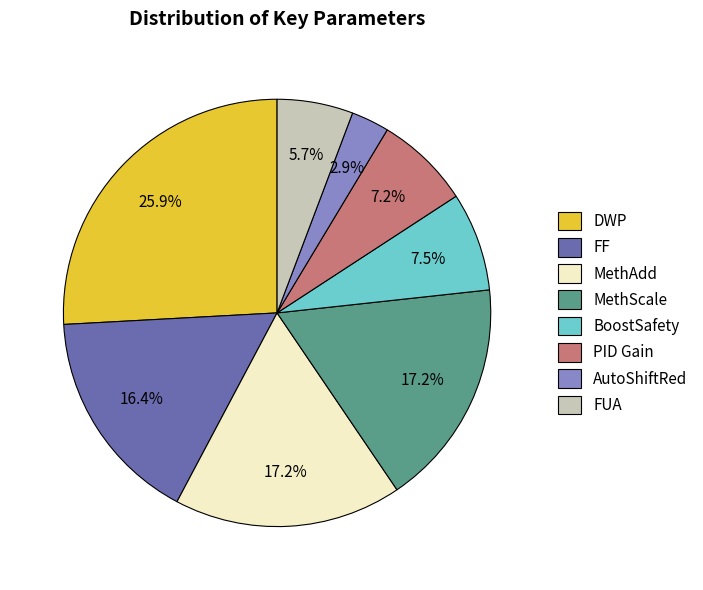

How many slices are in this pie chart?

8